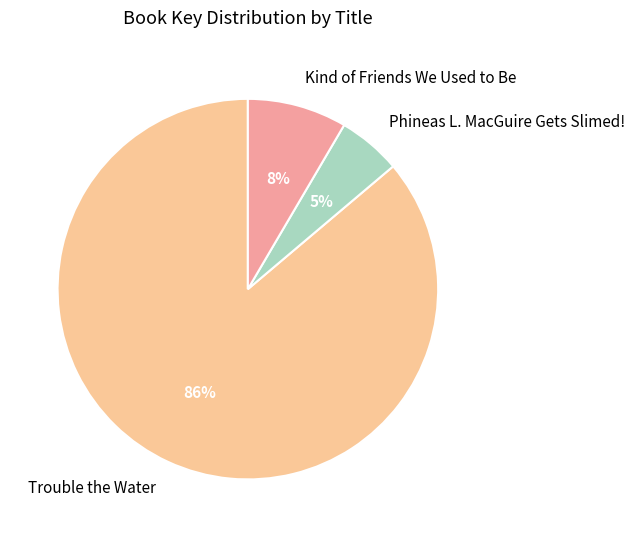

To the nearest percent, what is the average slice percentage?

33%